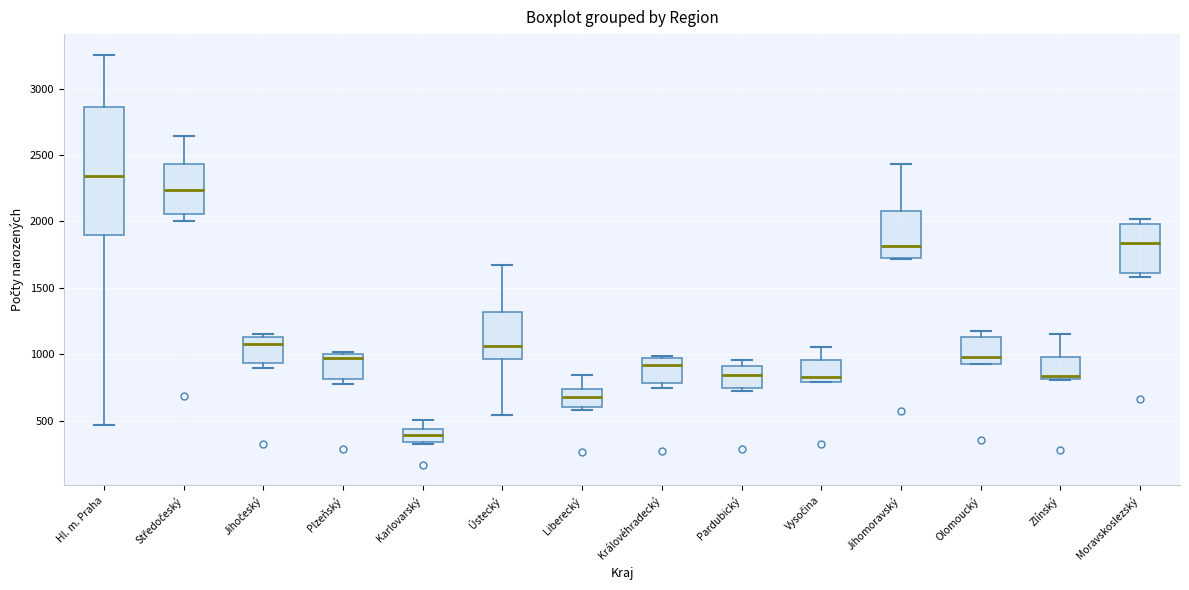

Reading left to right, transcribe this box plot: for each box, give where its median line is, the range the box spans, and where its two whiskers end, as read against the y-axis. The values are not printed on the chart, so give them approximately, as read against the axis.

Hl. m. Praha: median 2350, box 1900 to 2850, whiskers 450 to 3250
Středočeský: median 2250, box 2050 to 2450, whiskers 2000 to 2650
Jihočeský: median 1100, box 950 to 1150, whiskers 900 to 1150 (just above the box's upper edge)
Plzeňský: median 950, box 800 to 1000, whiskers 800 (just below the box's lower edge) to 1000
Karlovarský: median 400, box 350 to 450, whiskers 350 to 500
Ústecký: median 1050, box 950 to 1300, whiskers 550 to 1650
Liberecký: median 700, box 600 to 750, whiskers 600 (just below the box's lower edge) to 850
Královéhradecký: median 900, box 800 to 950, whiskers 750 to 1000
Pardubický: median 850, box 750 to 900, whiskers 750 (just below the box's lower edge) to 950
Vysočina: median 850, box 800 to 950, whiskers 800 to 1050
Jihomoravský: median 1800, box 1750 to 2100, whiskers 1700 to 2450
Olomoucký: median 1000, box 950 to 1150, whiskers 950 to 1200
Zlínský: median 850, box 800 to 1000, whiskers 800 to 1150
Moravskoslezský: median 1850, box 1600 to 2000, whiskers 1600 (just below the box's lower edge) to 2000 (just above the box's upper edge)